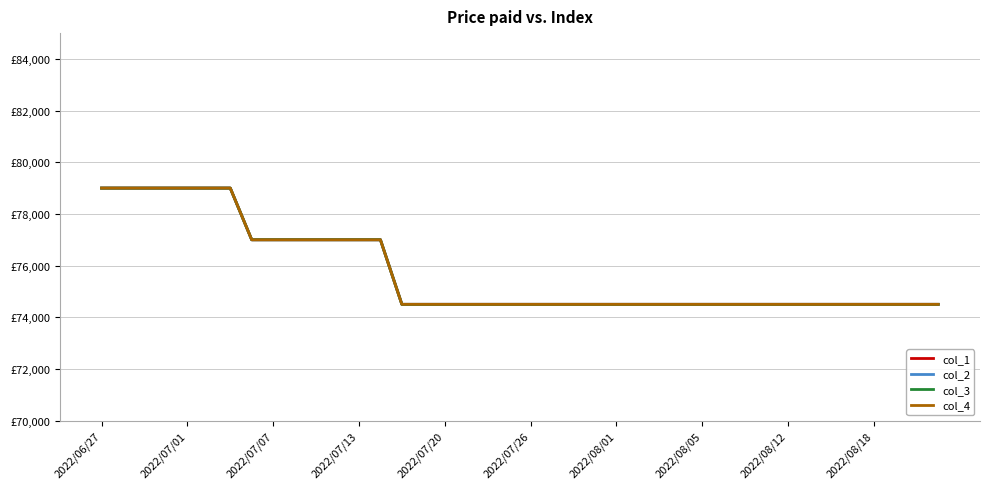

Does the chart have visible grid lines?

Yes